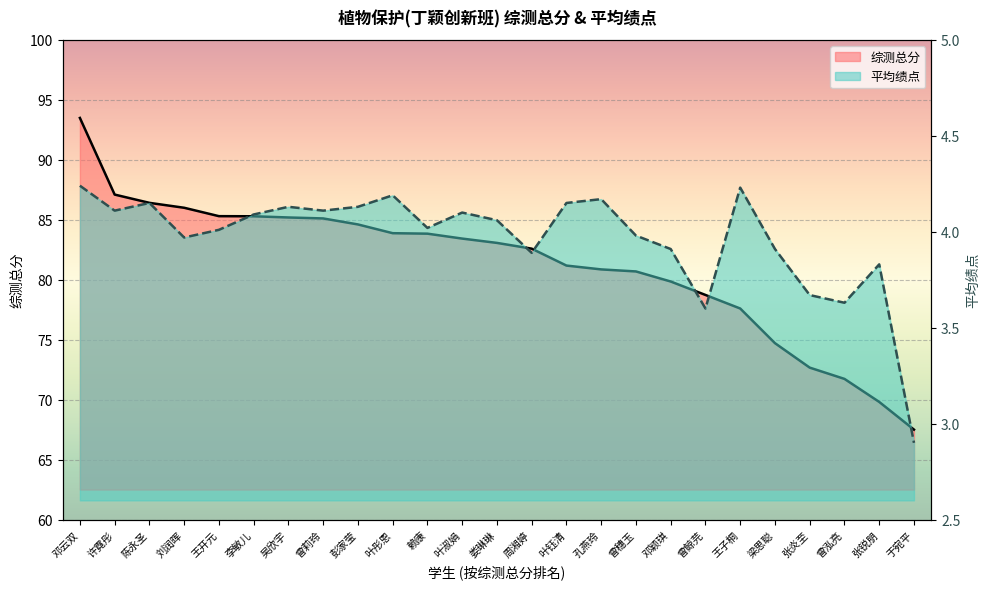

What is the smallest value displayed?

2.9